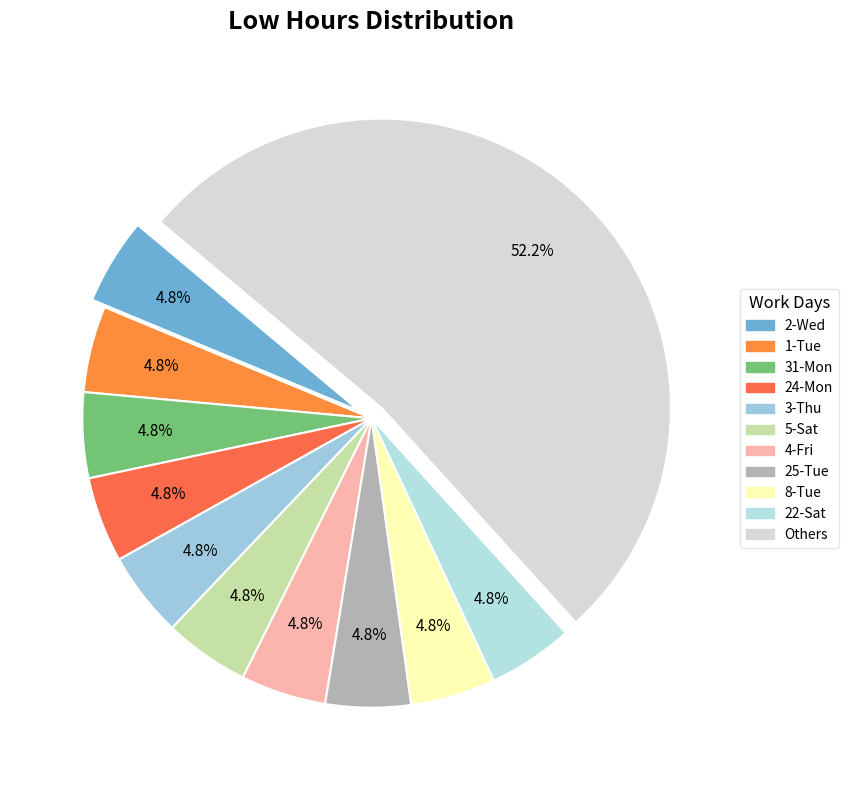

How many slices are in this pie chart?

11